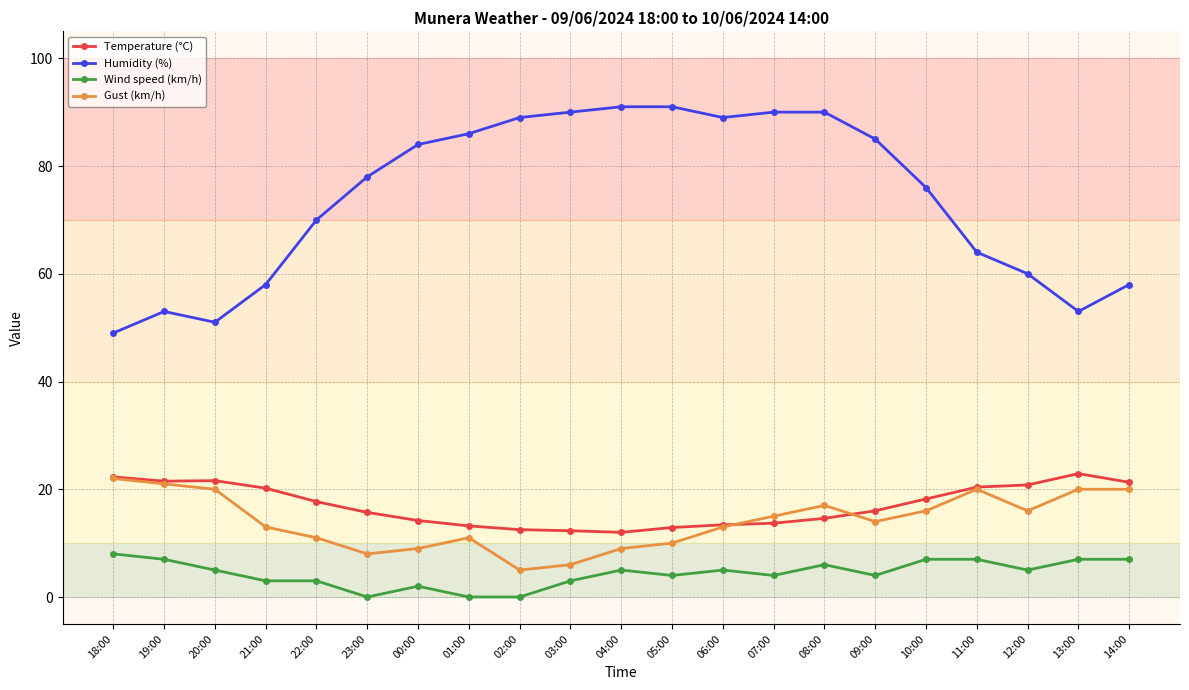

What is the difference between the highest and lowest values at 07:00?

86.0